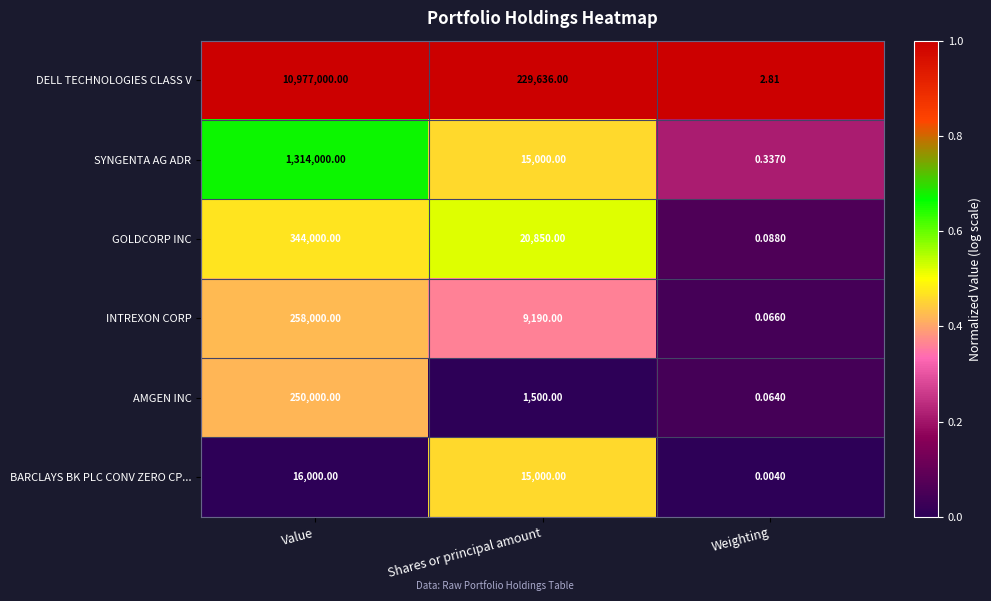

Where is INTREXON CORP nearest to the value 129000?

Shares or principal amount